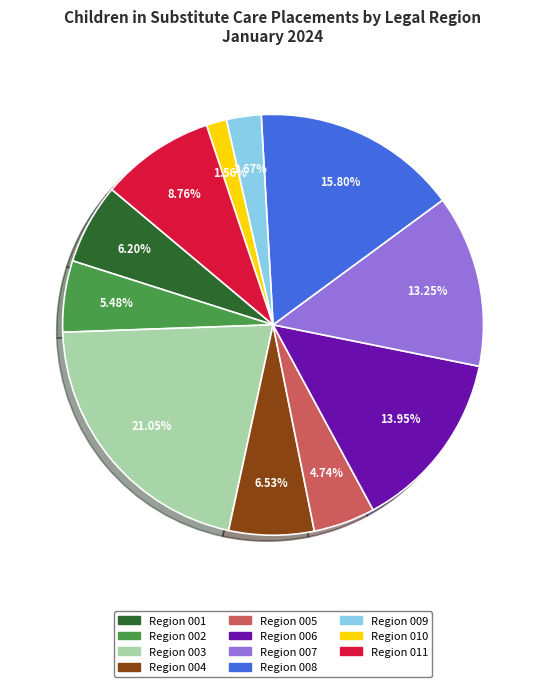

To the nearest percent, what is the difference between the largest and smallest slice percentages?

19%